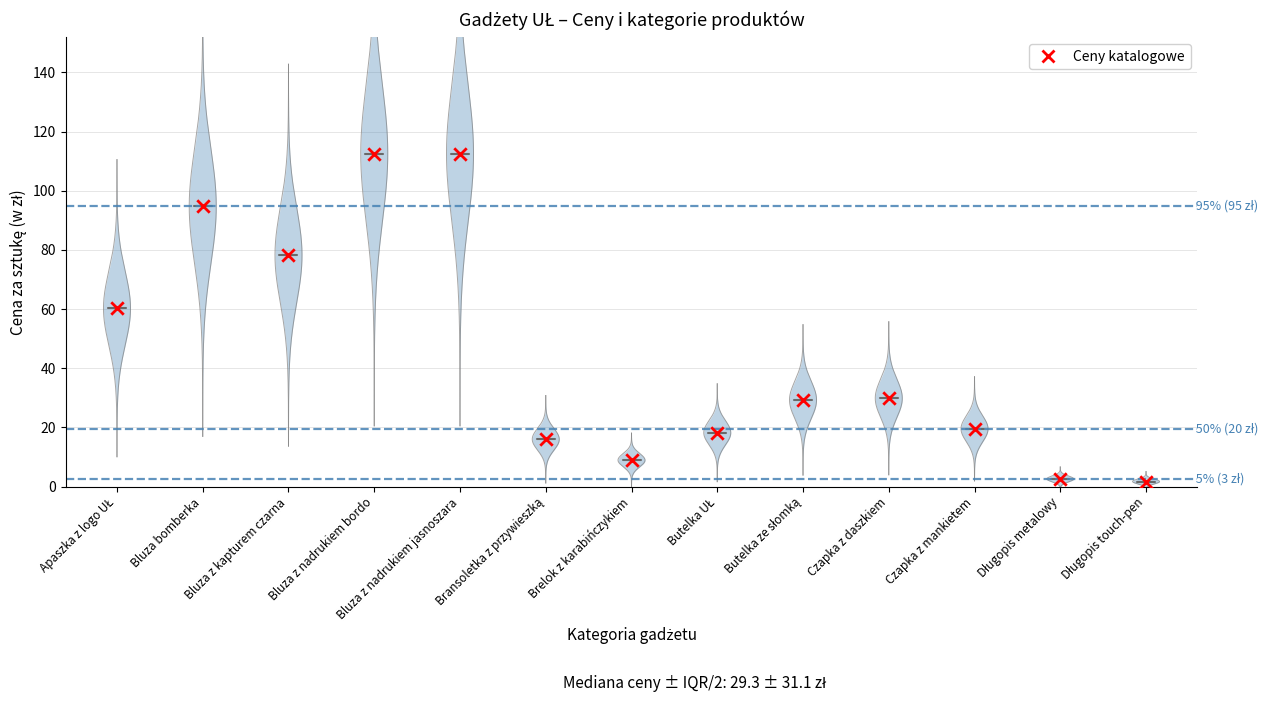

What Y value in the scatter plot is closest to 57?

60.3